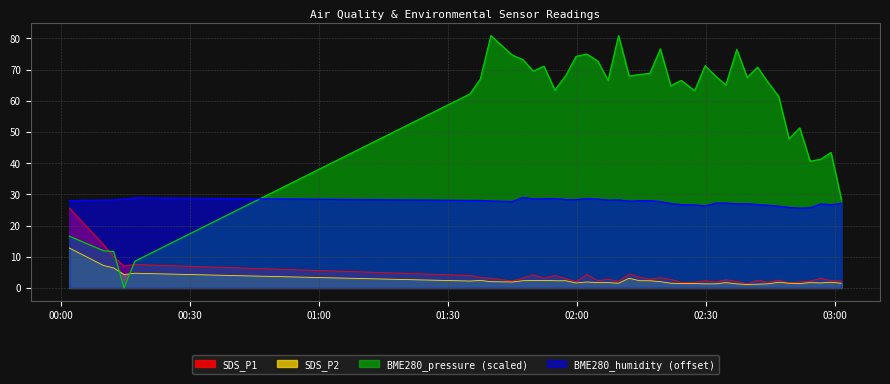

Is it true that BME280_pressure equals 74.7 at 2023/01/17 01:44:57?

True